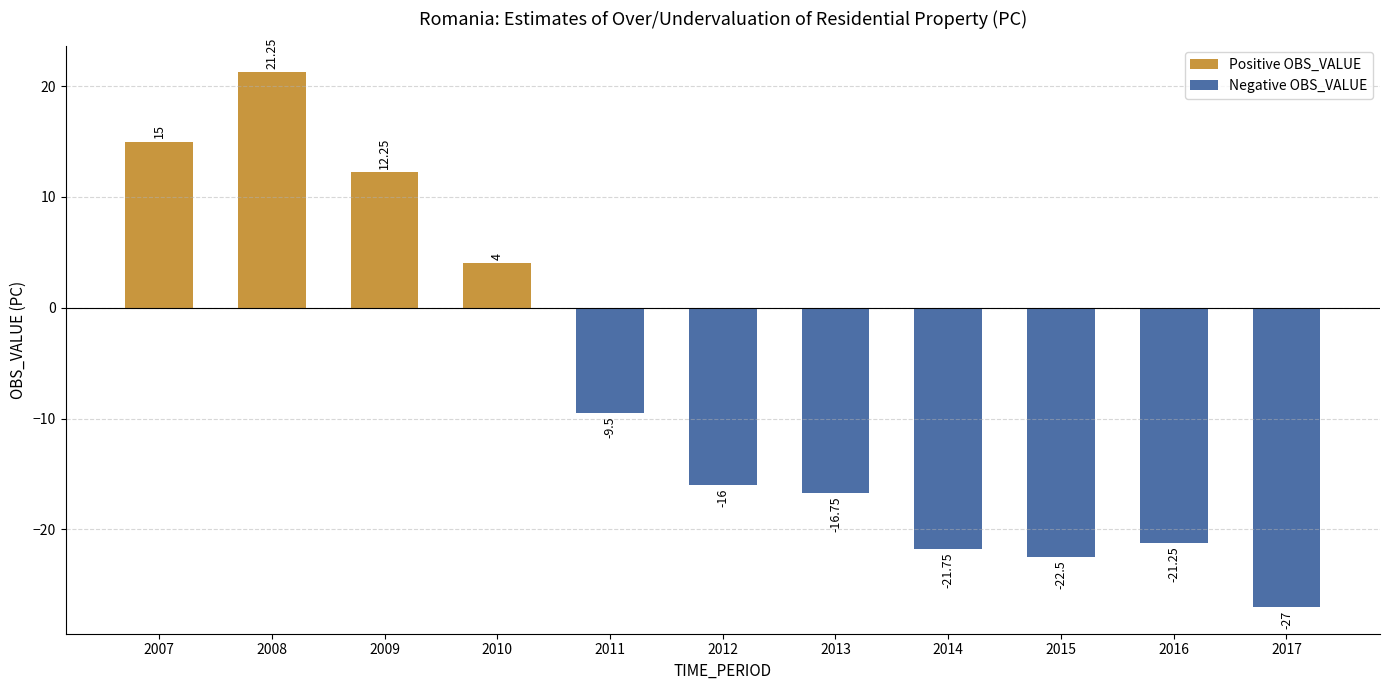

True or false: the data shows -21.2 at 2016.

True